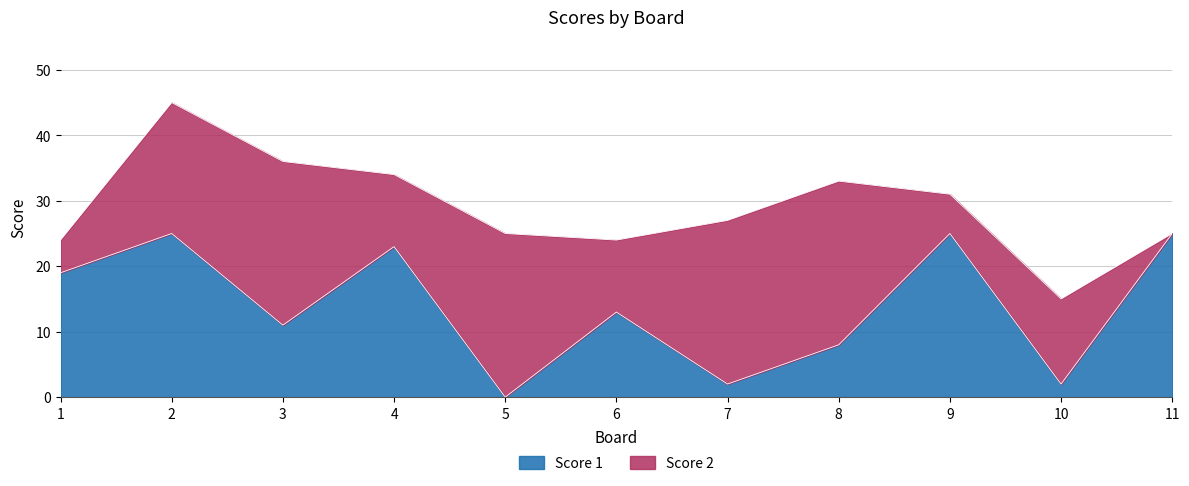

List the labels in order of value, largest first.

2, 9, 11, 4, 1, 6, 3, 8, 7, 10, 5